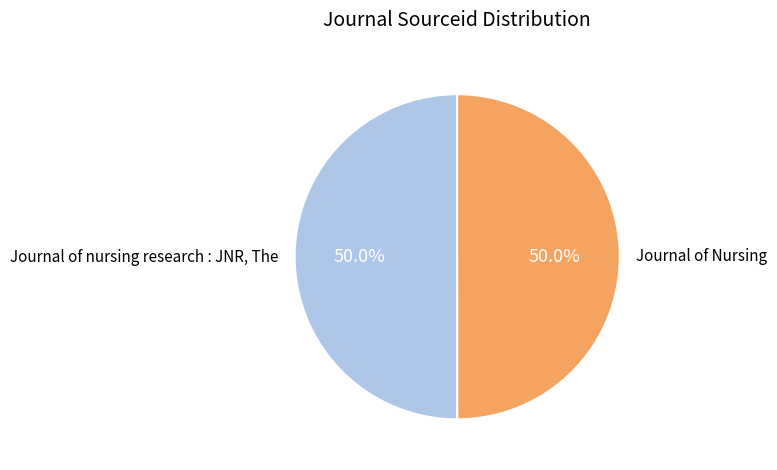

Combined, do Journal of Nursing and Journal of nursing research : JNR, The account for over 50%?

Yes